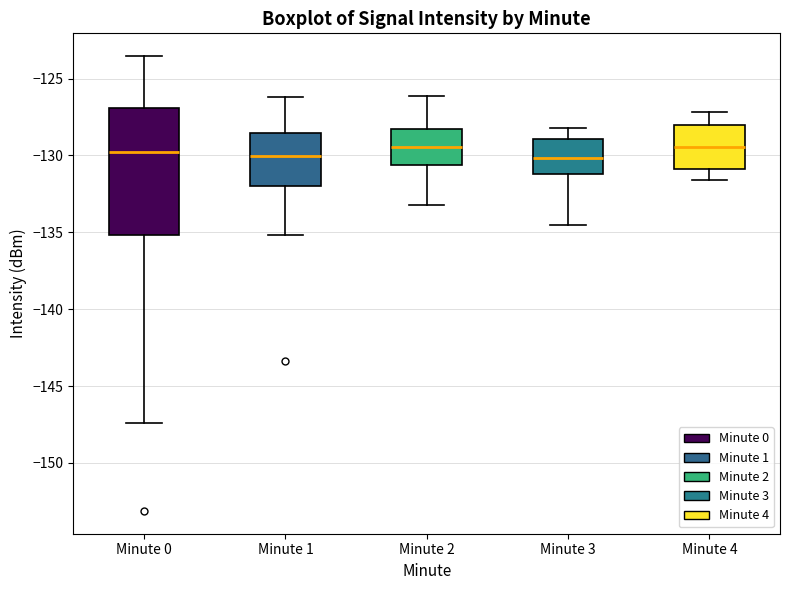

Reading left to right, read every box against the y-axis: the position of its median line, the range the box covers, and the ends of its whiskers. The values are not printed on the chart, so give them approximately, as read against the axis.

Minute 0: median -130.0, box -135.0 to -127.0, whiskers -147.5 to -123.5
Minute 1: median -130.0, box -132.0 to -128.5, whiskers -135.0 to -126.0
Minute 2: median -129.5, box -130.5 to -128.0, whiskers -133.0 to -126.0
Minute 3: median -130.0, box -131.0 to -129.0, whiskers -134.5 to -128.0
Minute 4: median -129.5, box -131.0 to -128.0, whiskers -131.5 to -127.0